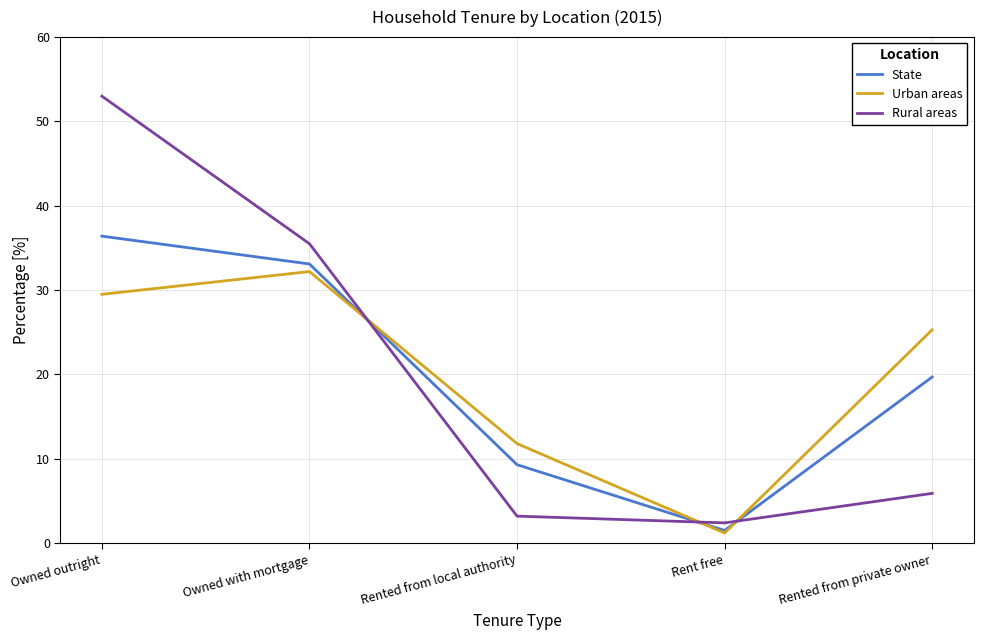

At which category does the chart reach its minimum across all series?

Rent free